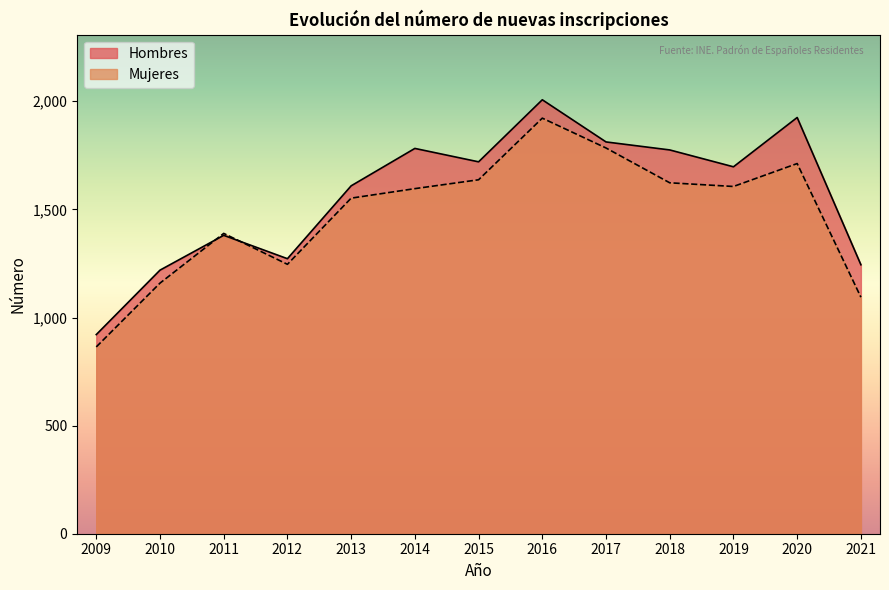

Between 2009 and 2014, which is larger?

2014